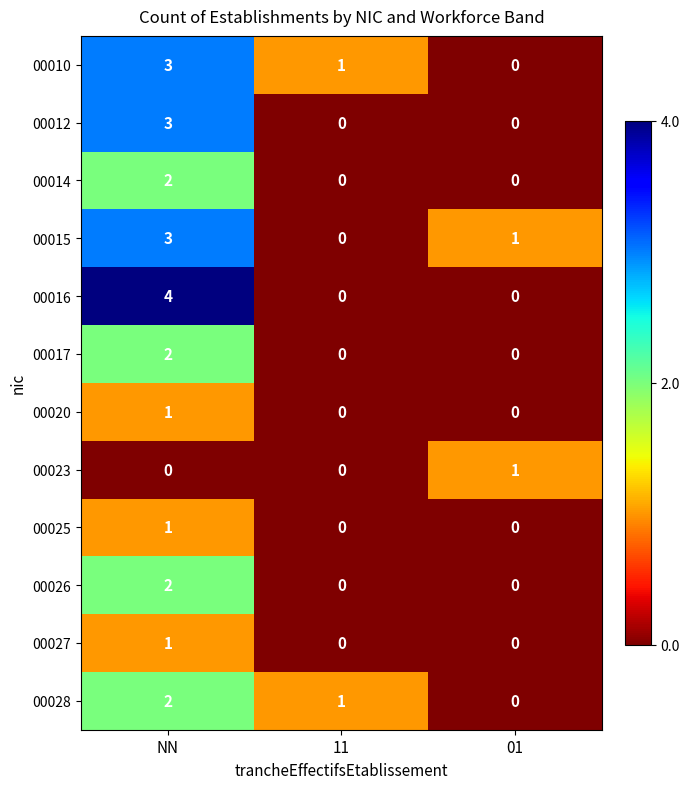

What is the total value across all series at NN?

24